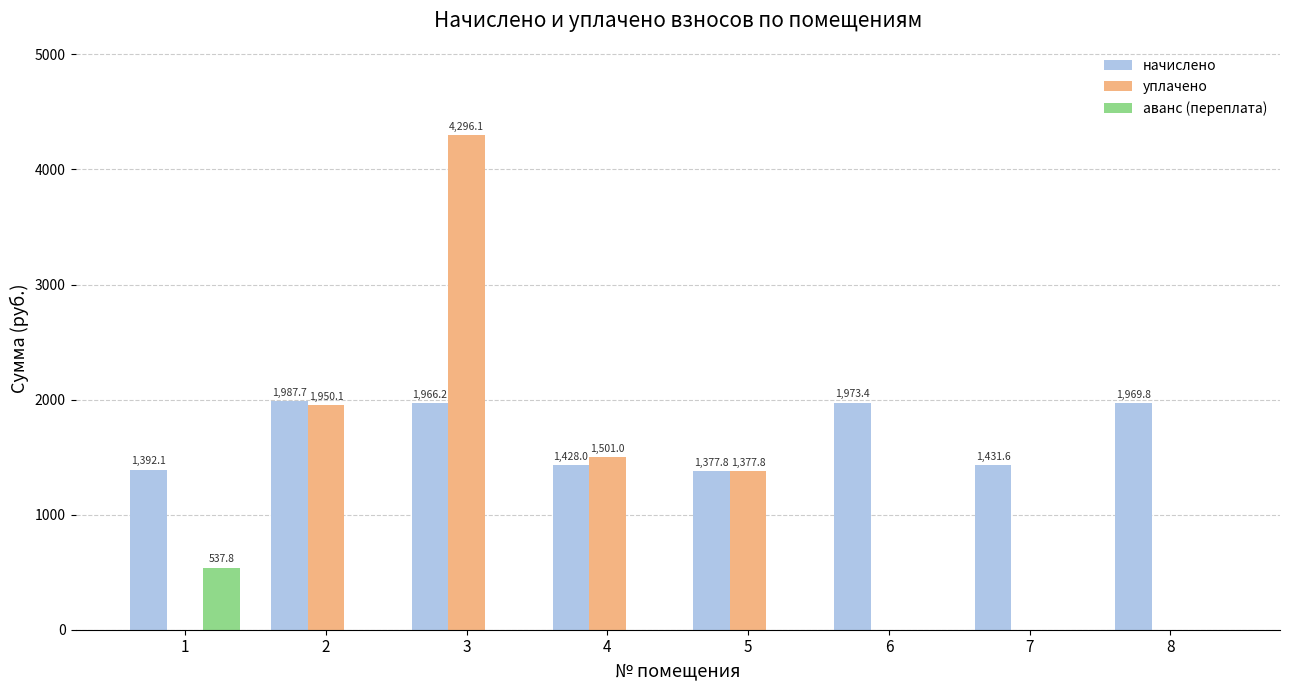

At which label does уплачено reach its peak?

3